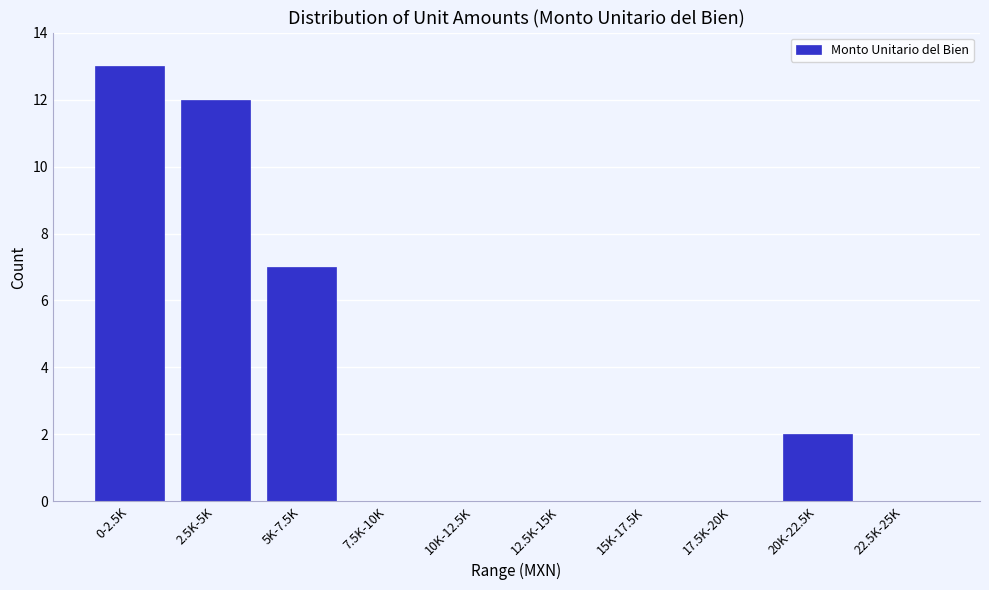

Reading left to right, what are all the values shown in this chart?

0-2.5K=13	2.5K-5K=12	5K-7.5K=7	7.5K-10K=0	10K-12.5K=0	12.5K-15K=0	15K-17.5K=0	17.5K-20K=0	20K-22.5K=2	22.5K-25K=0